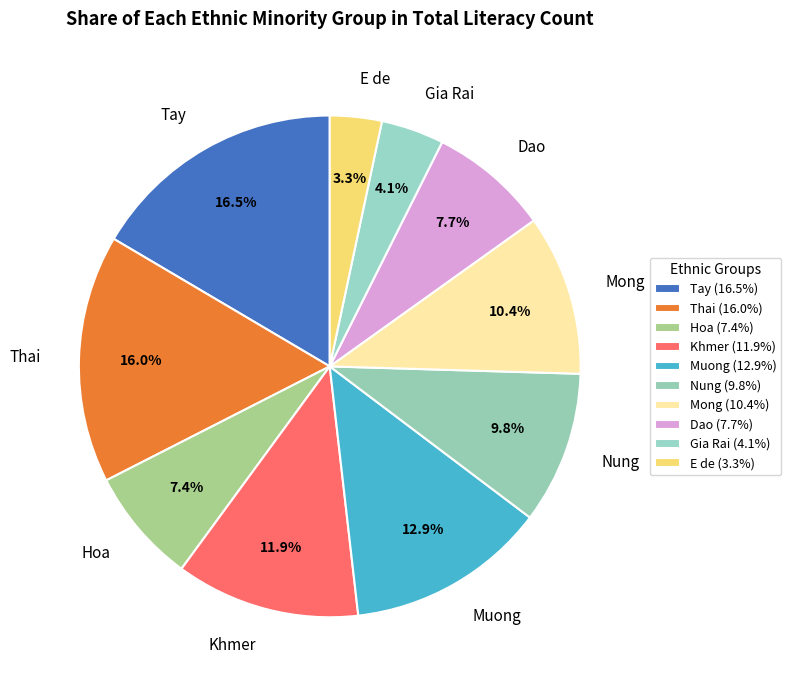

Is there any slice that represents more than half of the pie?

No